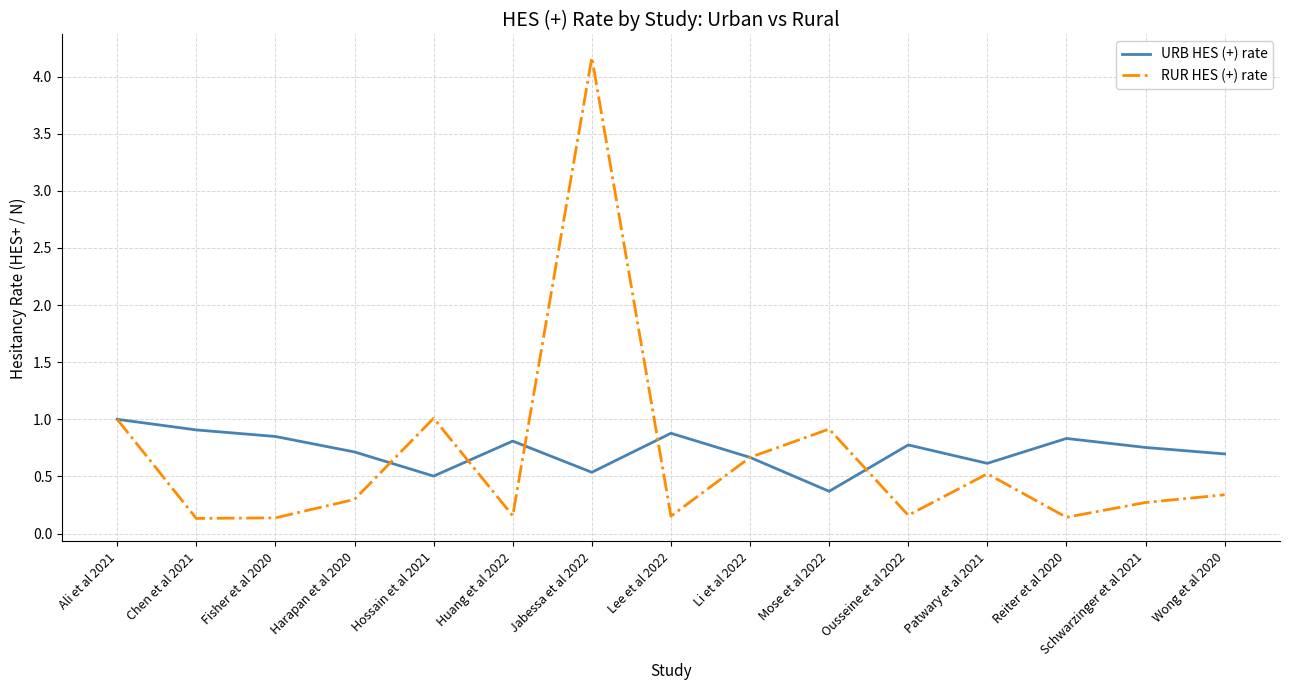

The URB HES (+) rate series shows 0.7 at Harapan et al 2020. True or false?

True